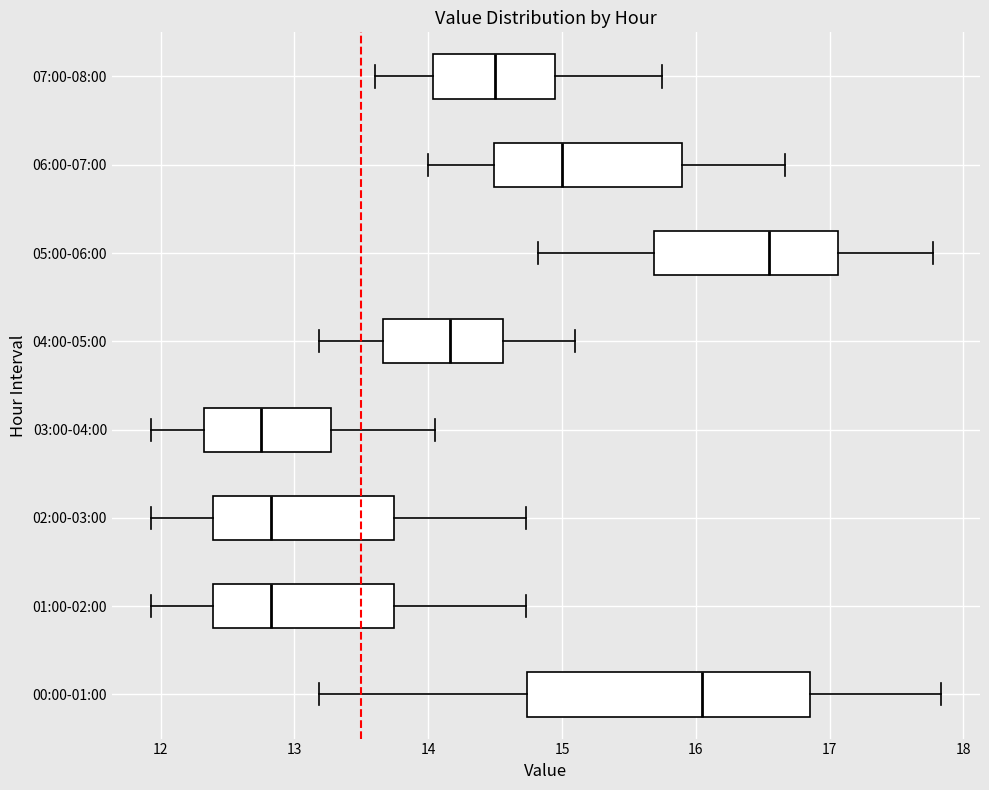

Where is the right edge of the box for 07:00-08:00 on the x-axis? The values are not printed on the chart, so give them approximately, as read against the axis.

15.0